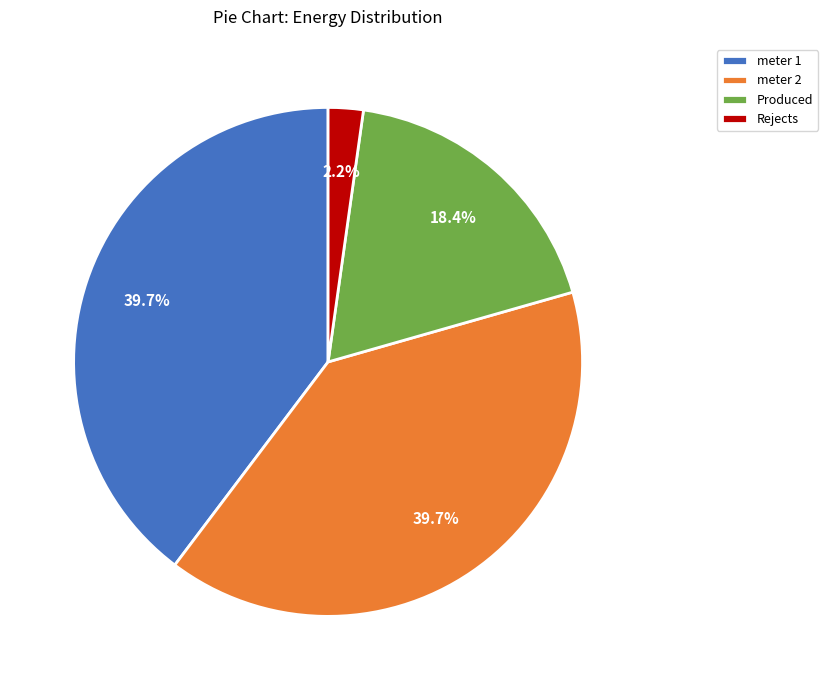

Approximately how many times larger is the value at Produced compared to meter 2?

0.5